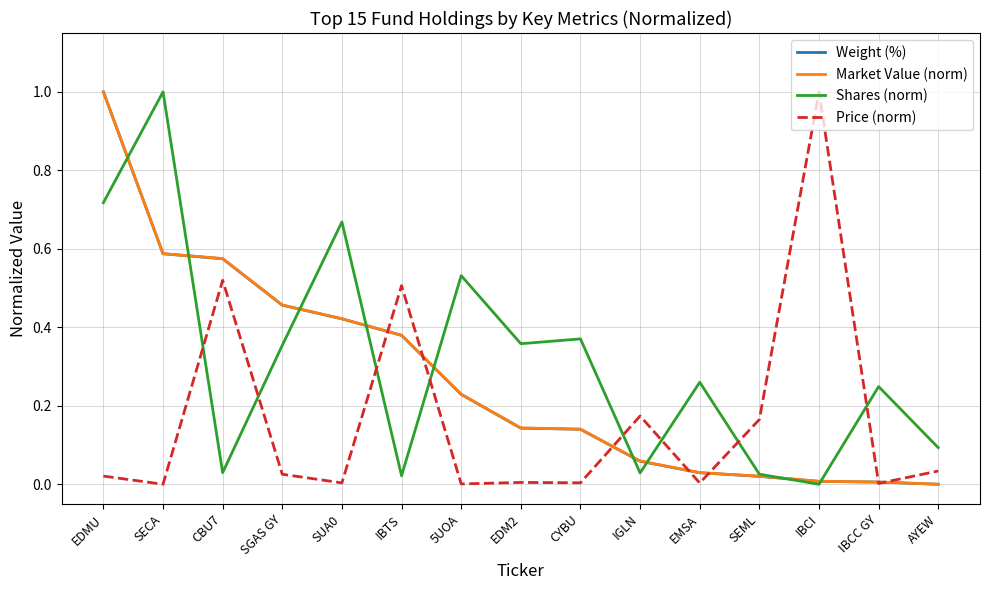

Which series changed the most between CYBU and IGLN?

Shares (norm)